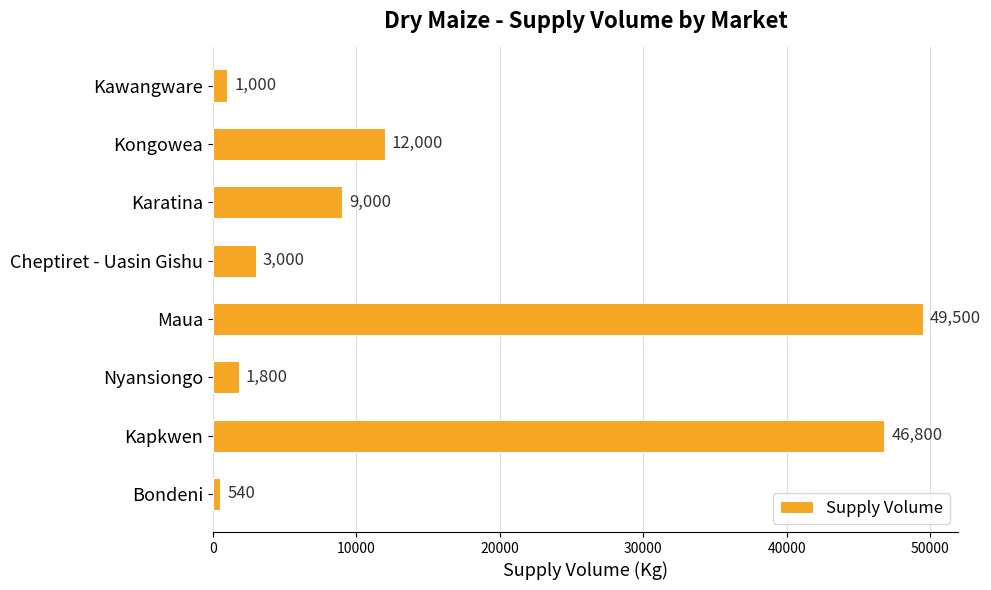

Rank the categories by value from lowest to highest.

Bondeni, Kawangware, Nyansiongo, Cheptiret - Uasin Gishu, Karatina, Kongowea, Kapkwen, Maua